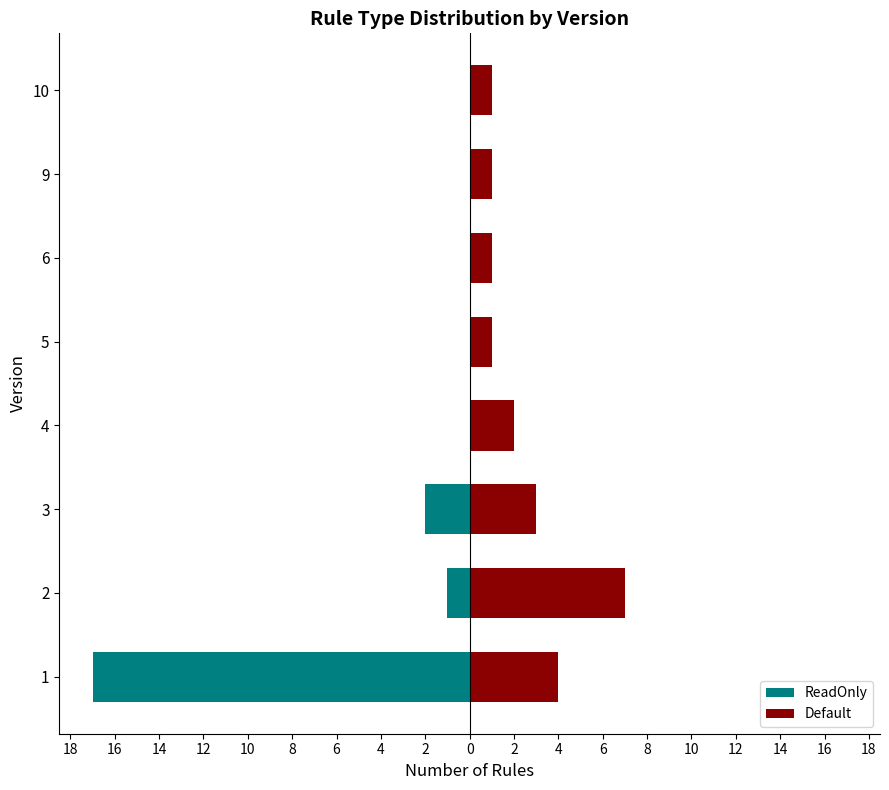

Rank the series by their average value, from highest to lowest.

Default, ReadOnly